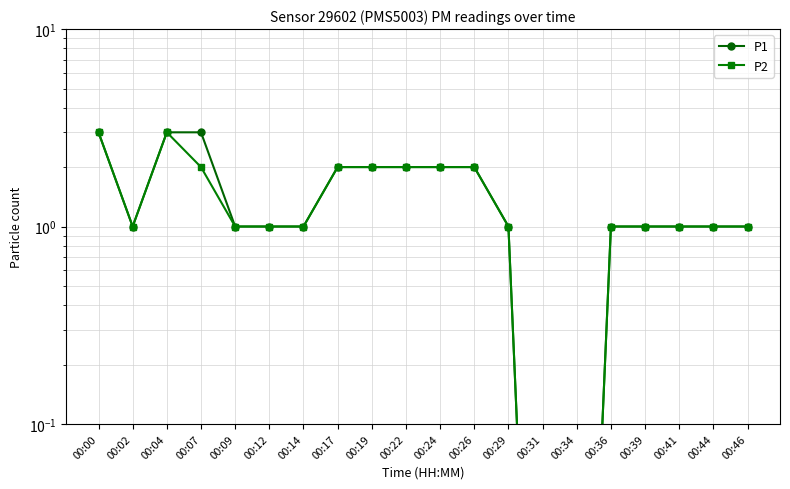

What value does the P2 series have at 00:14?

1.0